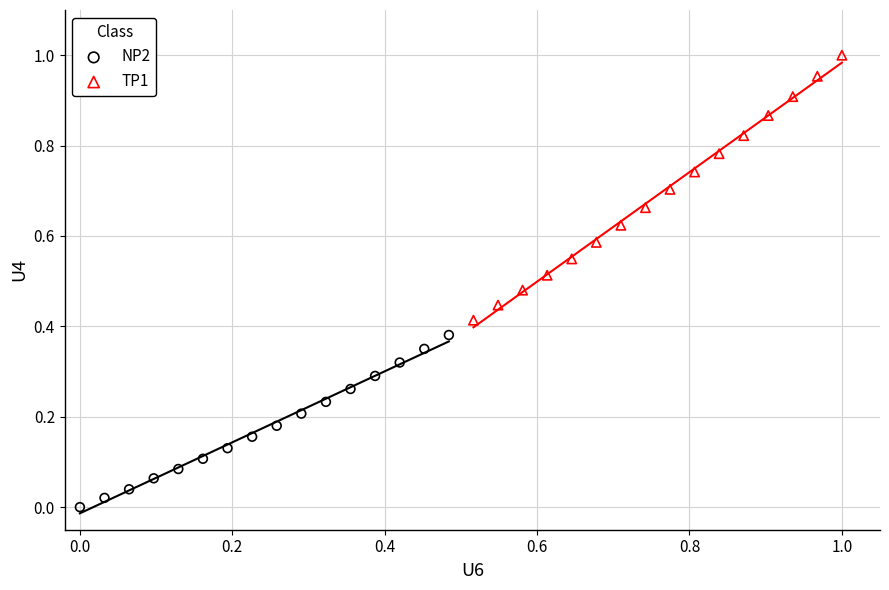

Which series has the largest Y range (max minus min)?

TP1